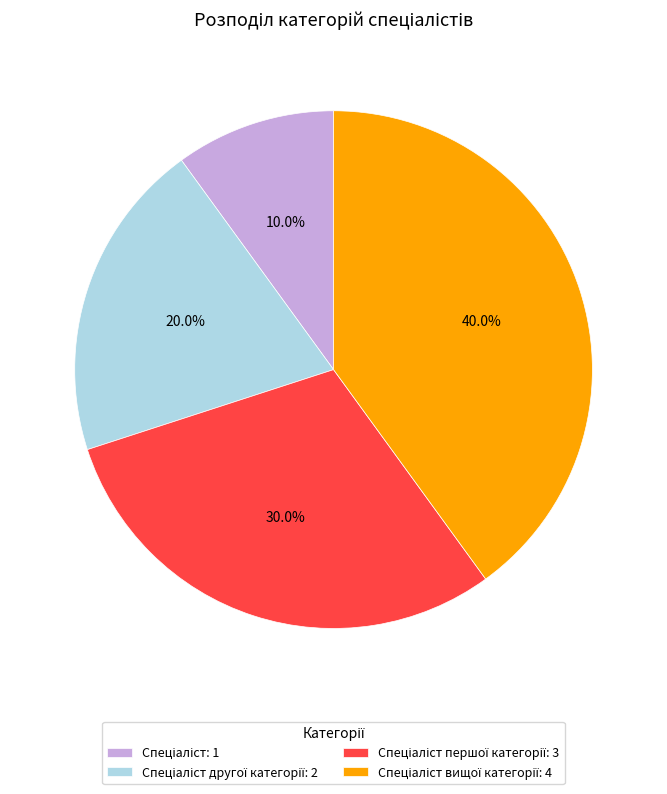

Is there any slice that represents more than half of the pie?

No